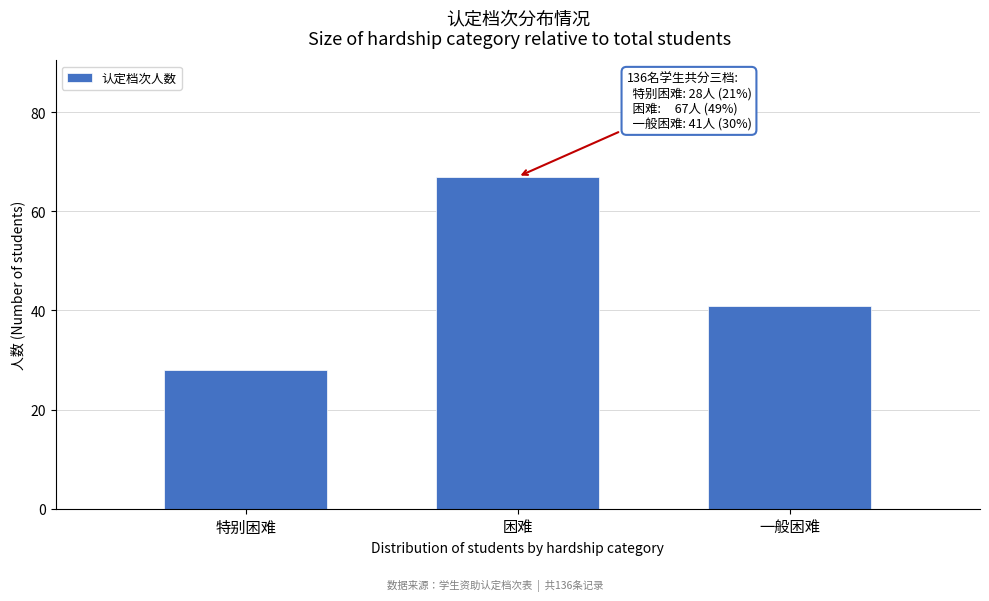

Reading left to right, list all the values displayed in this chart.

特别困难=28	困难=67	一般困难=41